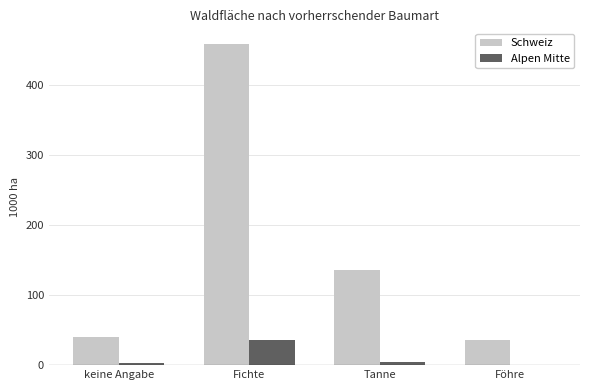

Which series has the largest range (max minus min)?

Schweiz